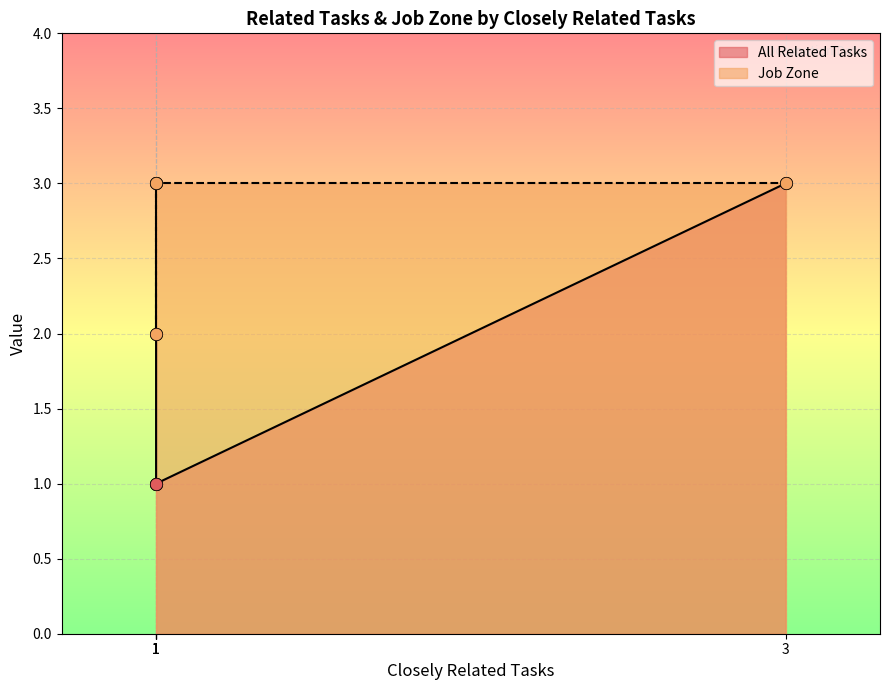

Which series has the largest Y range (max minus min)?

All Related Tasks